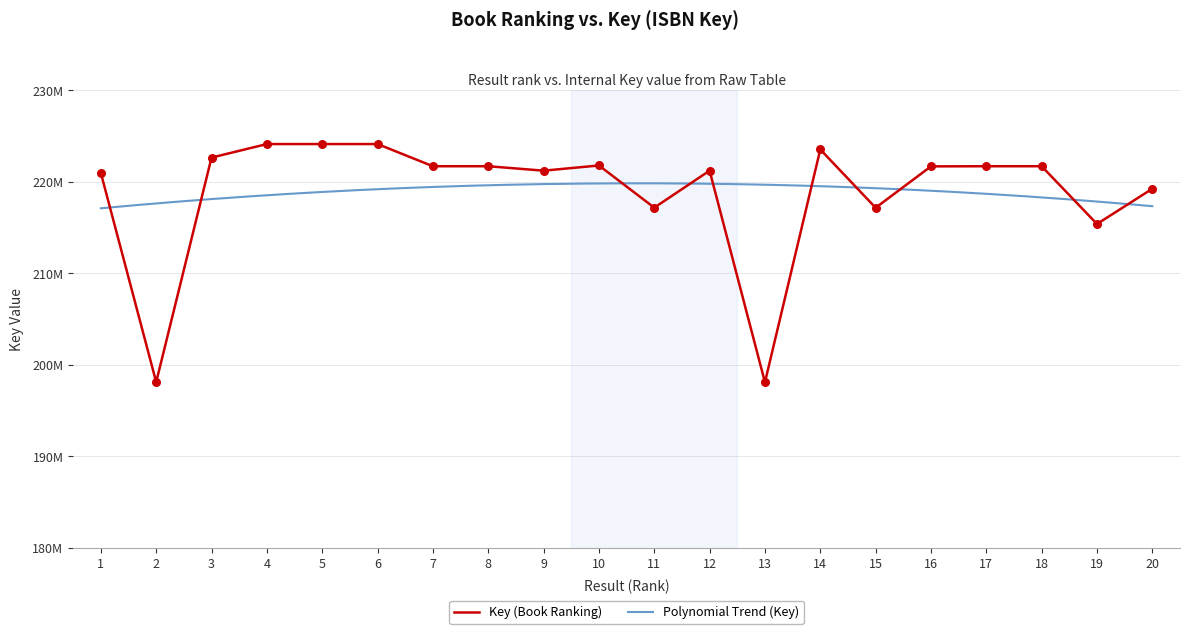

What is the change in value from 1 to 15?

-3799193